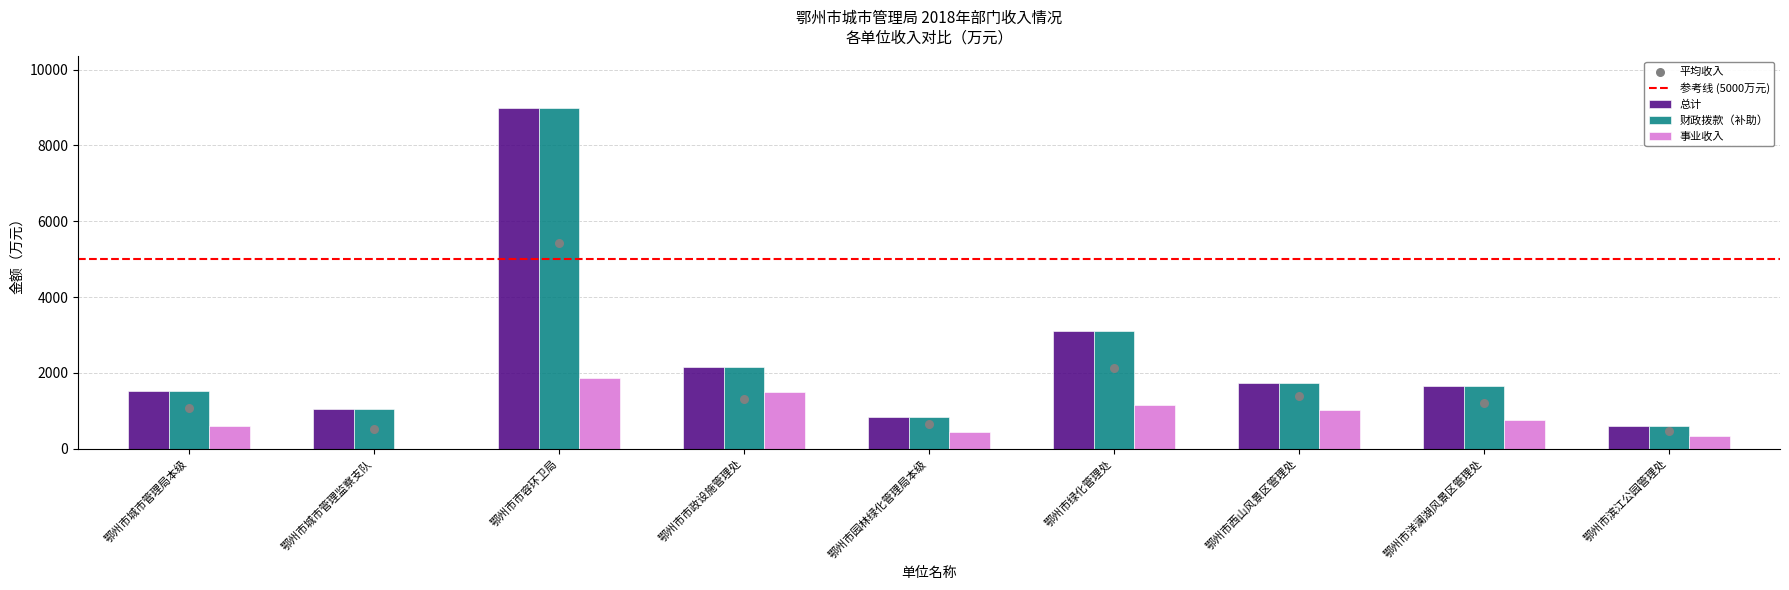

What are all the series names shown in the legend?

总计, 财政拨款（补助）, 事业收入